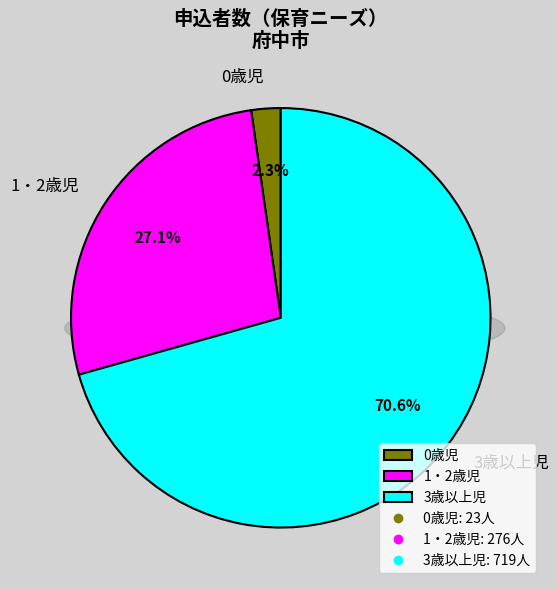

Does 1・2歳児 account for over 50% of the chart?

No